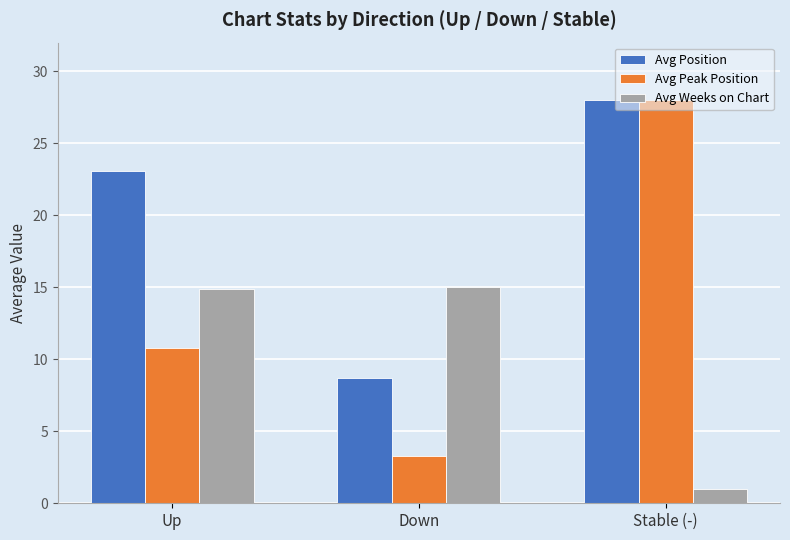

Which label corresponds to the largest value in the chart?

Stable (-)